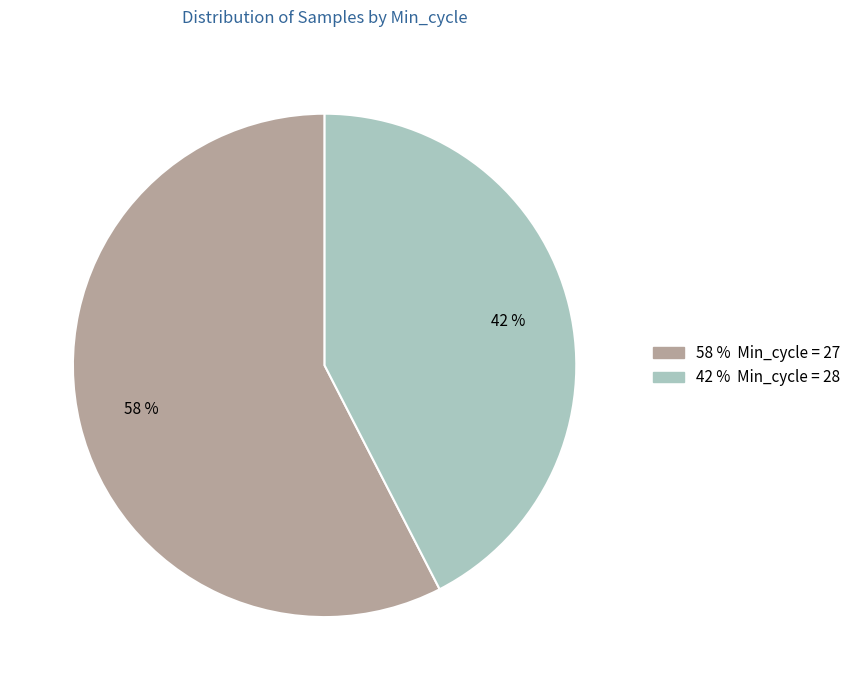

How many segments does this pie chart have?

2